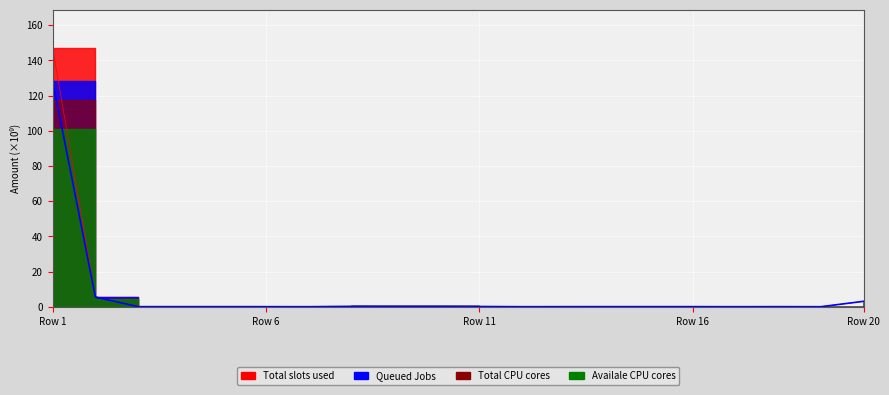

Is it true that Queued Jobs equals 0.0 at 200?

False